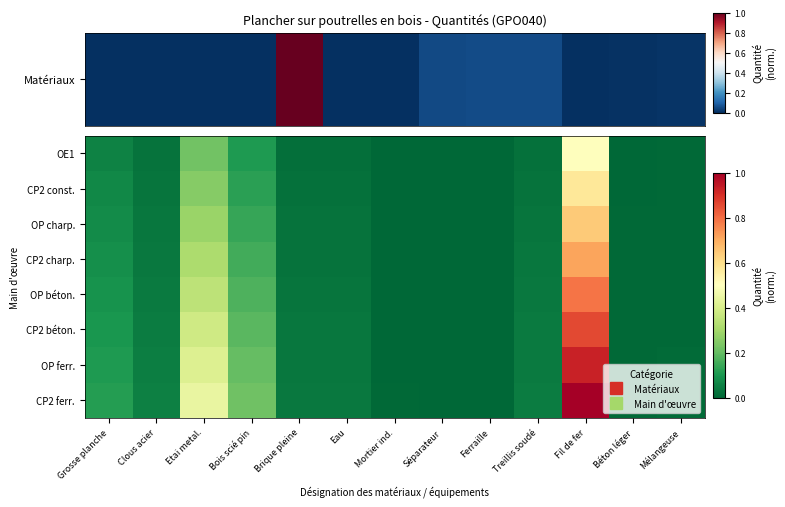

At which category is the sum across all series the highest?

Fil de fer